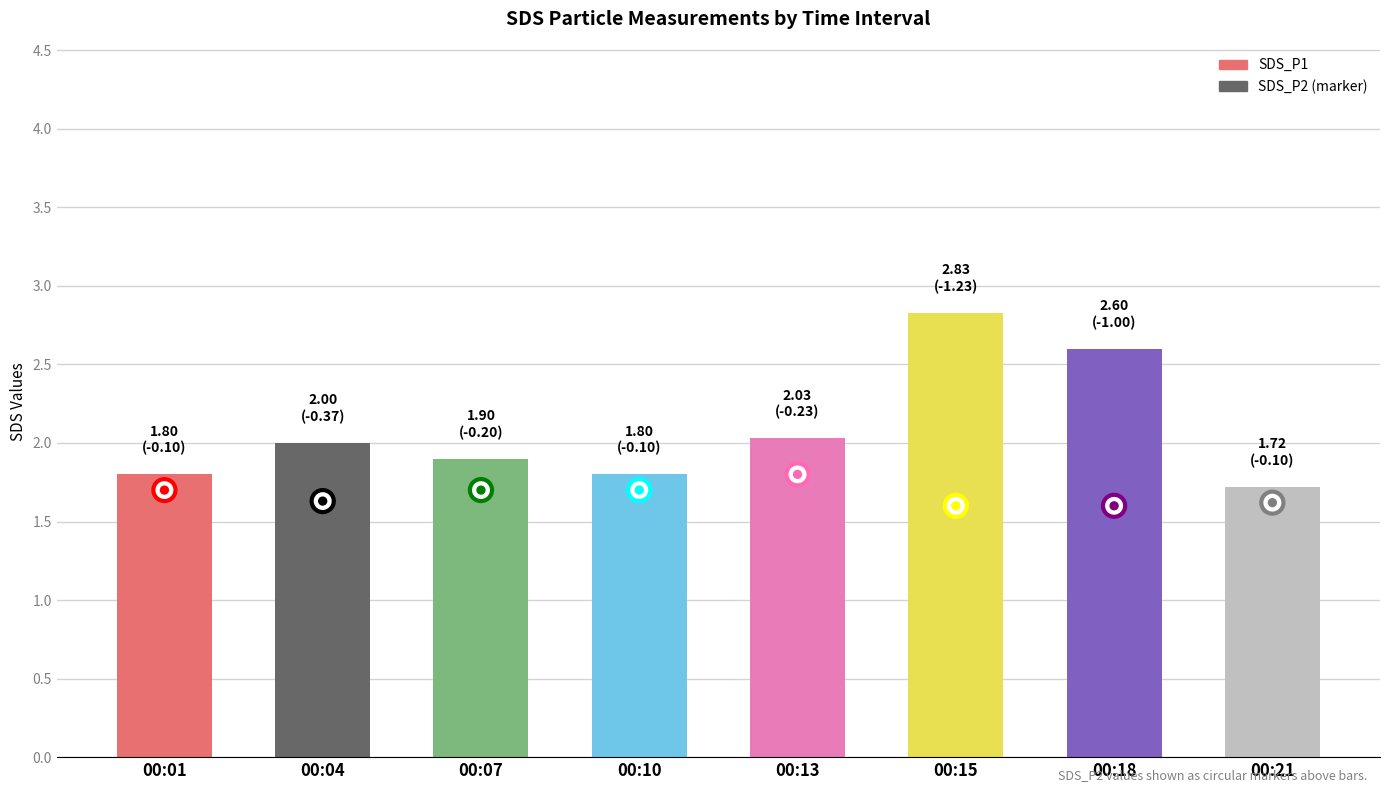

True or false: the data shows 2.5 at 00:21.

False